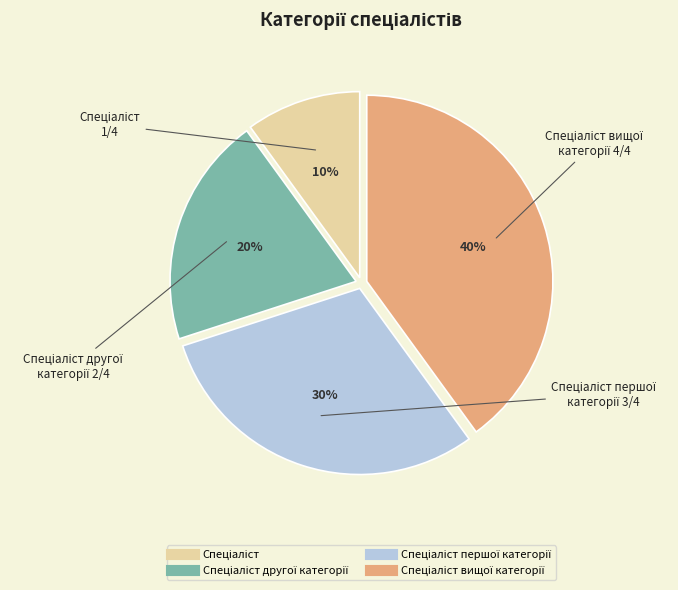

To the nearest percent, what is the difference between the largest and smallest slice percentages?

30%